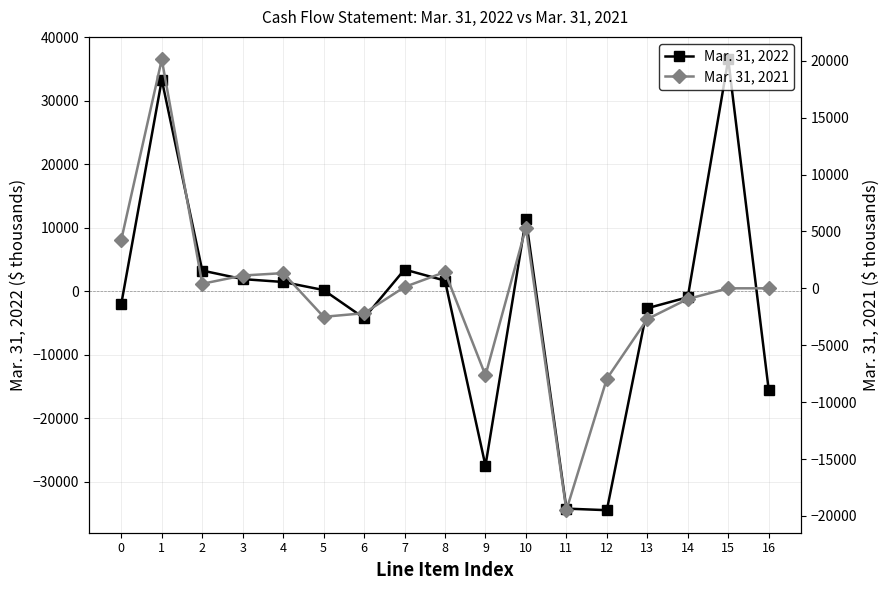

What is the value of the Mar. 31, 2021 point at the 9th from the left?

1430